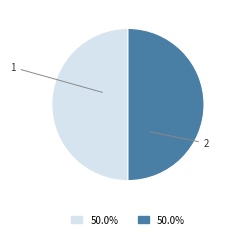

Do 1 and 2 together represent more than half of the pie?

Yes